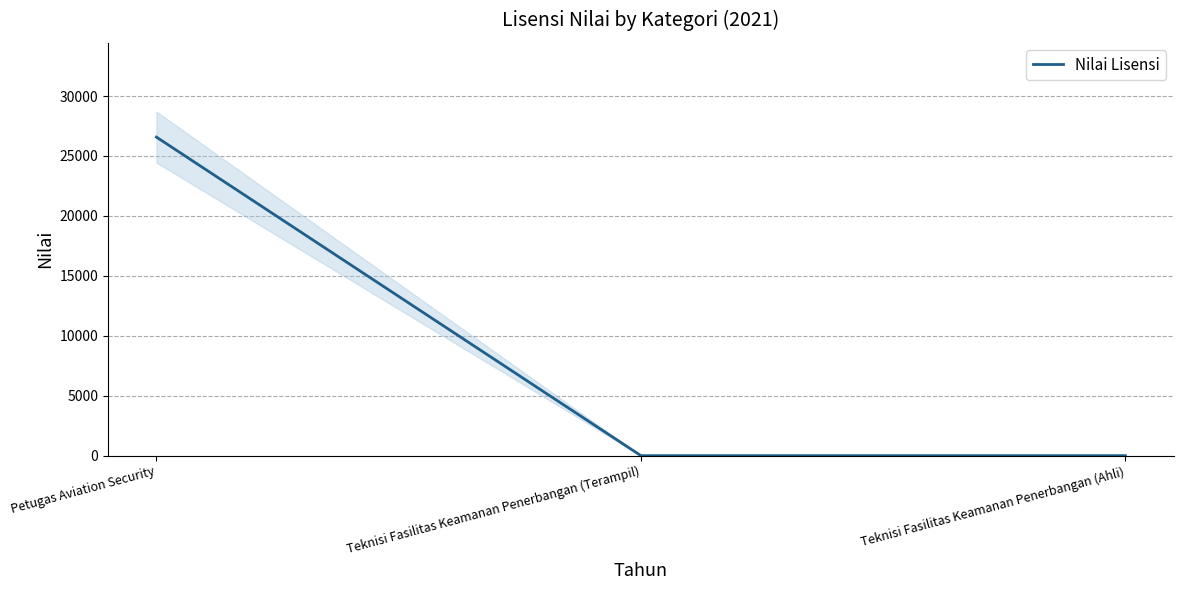

What position from the right is Teknisi Fasilitas Keamanan Penerbangan (Ahli)?

1